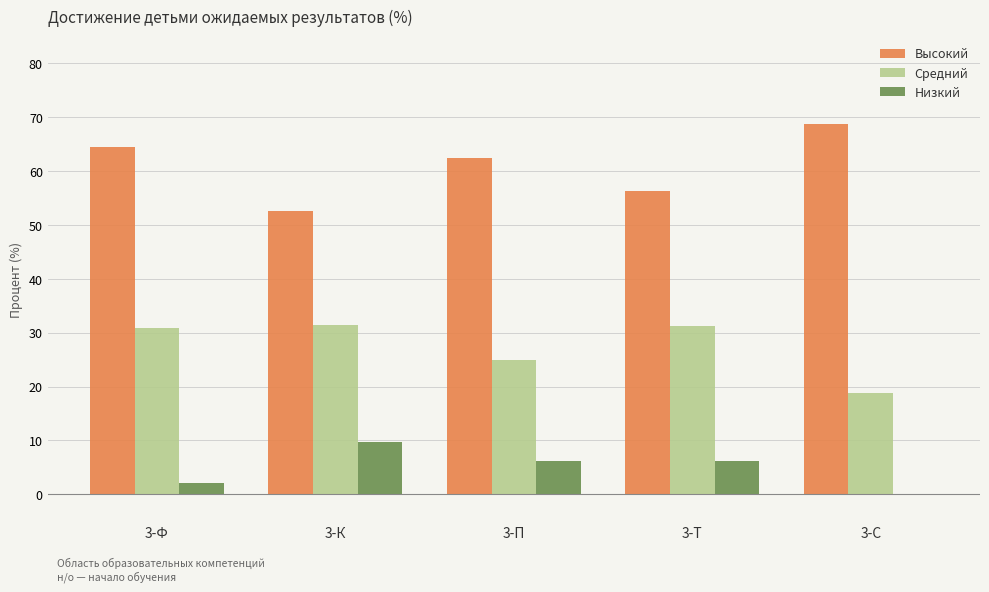

True or false: Низкий has a value of 6.6 at 3-К.

False